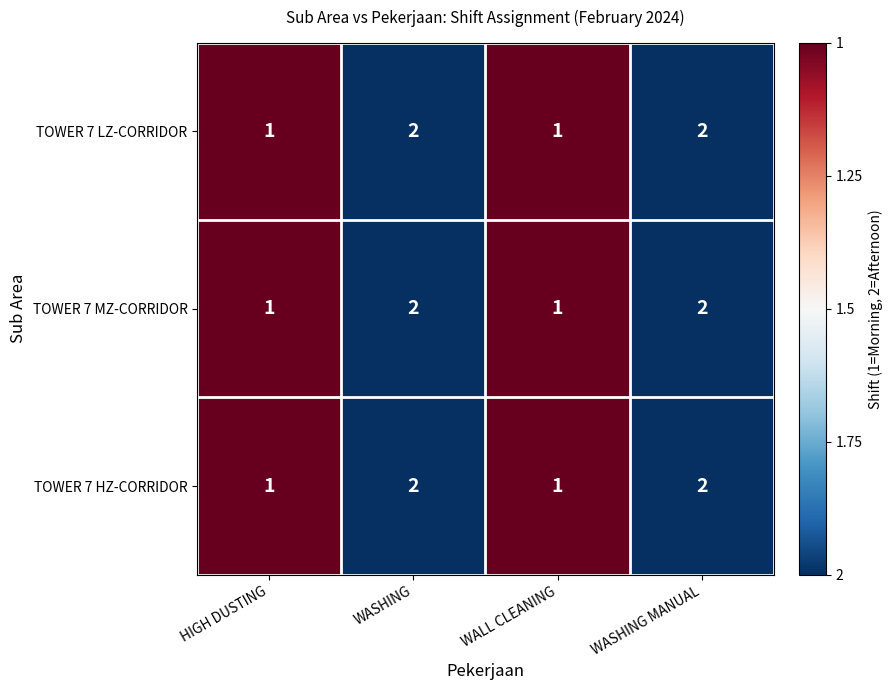

What is the sum of all TOWER 7 HZ-CORRIDOR values?

6